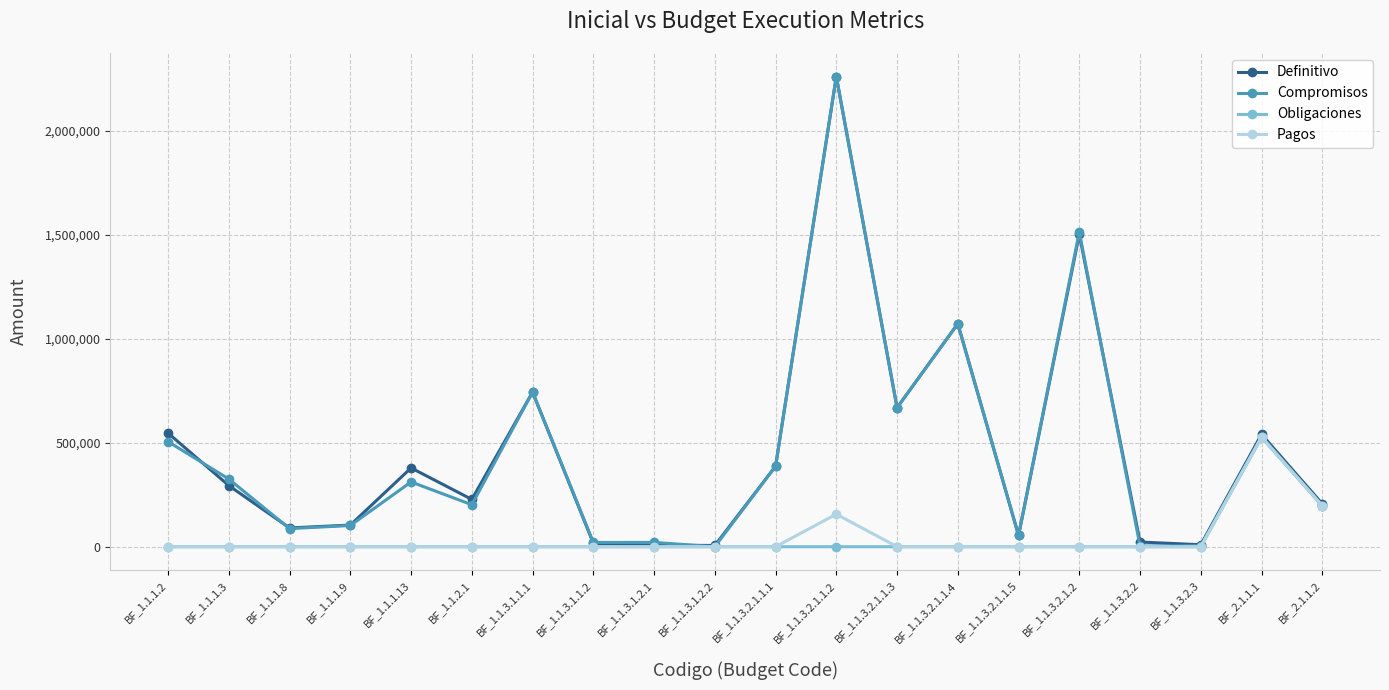

True or false: Definitivo has more than 0 points higher than both neighbors.

True